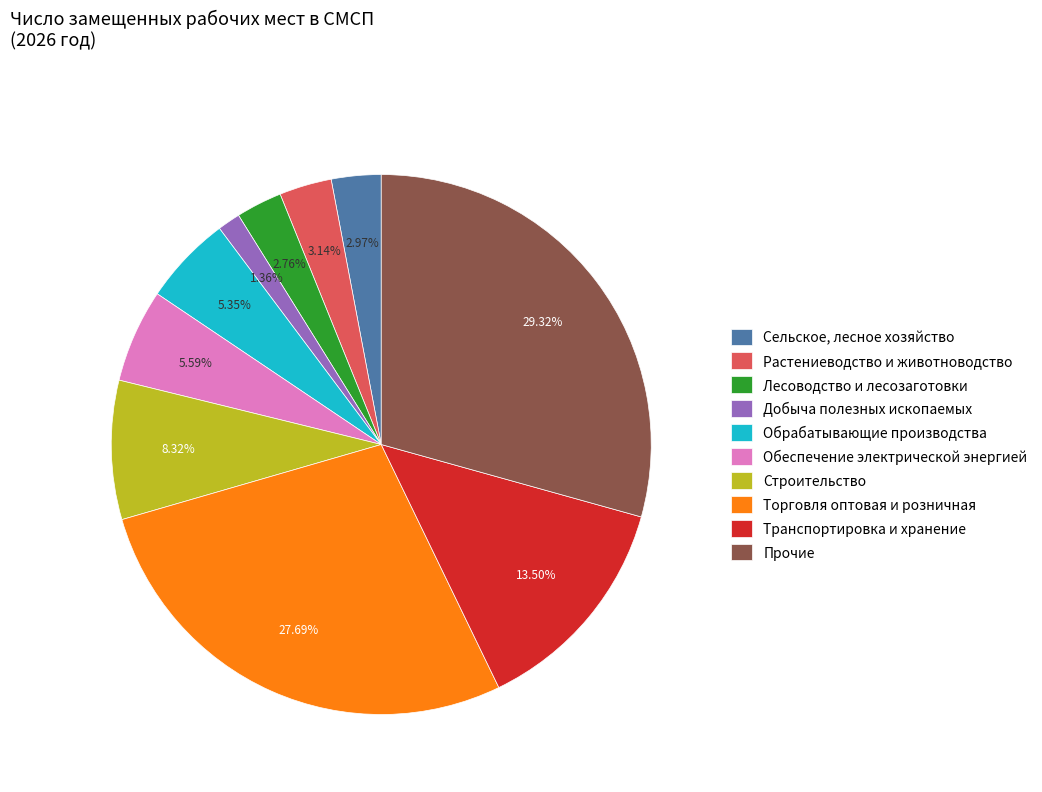

To the nearest percent, what is the average slice percentage?

10%